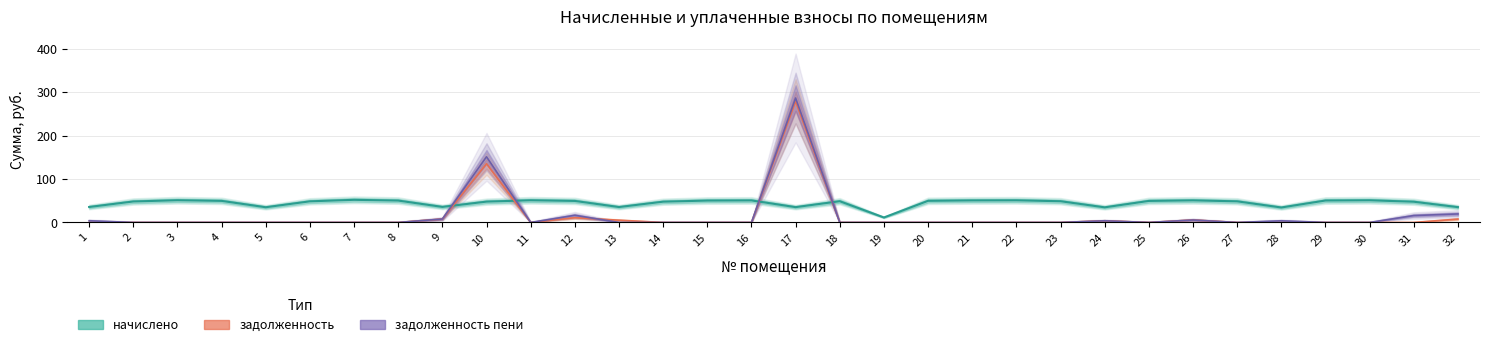

At which label does начислено reach its minimum?

19